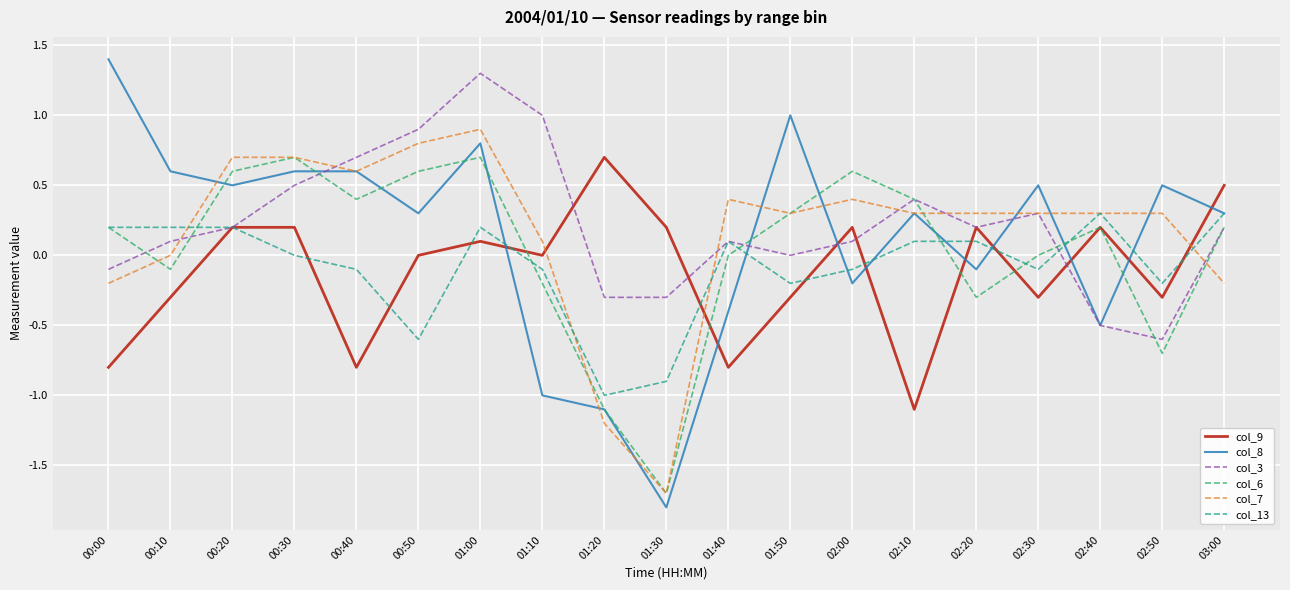

What is the difference between the second highest and minimum values in the col_9 series?

1.6